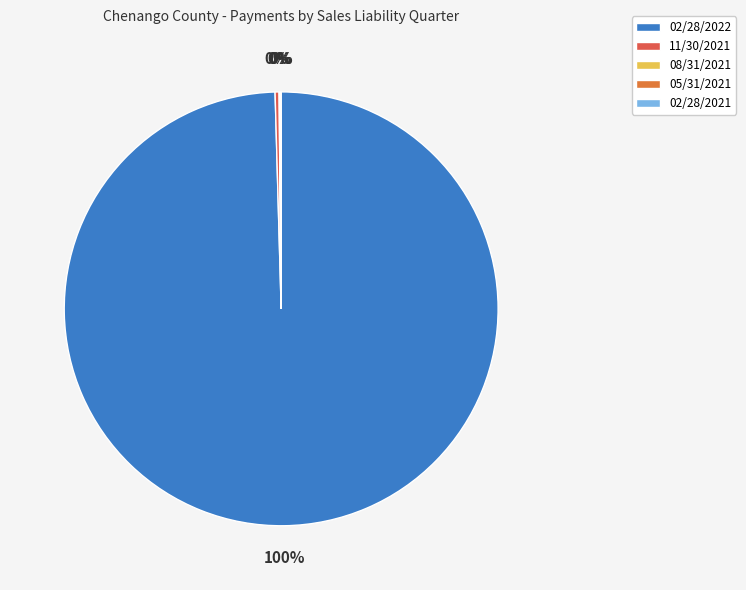

What is the largest slice in the pie chart?

02/28/2022